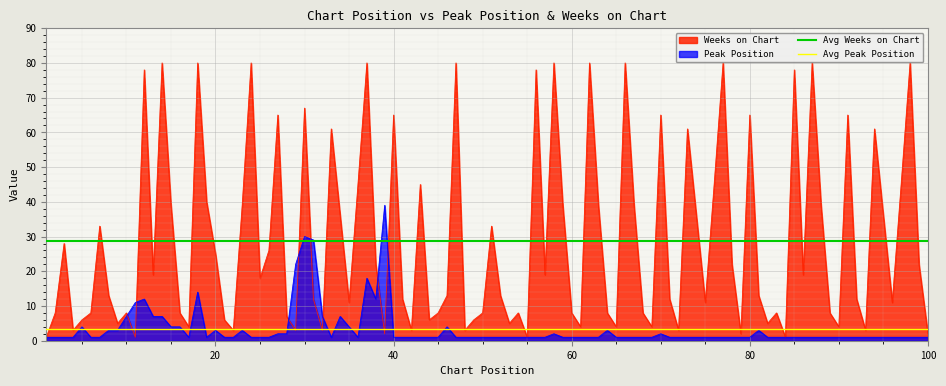

Rank the series by their average value, from highest to lowest.

Avg Weeks on Chart, Avg Peak Position